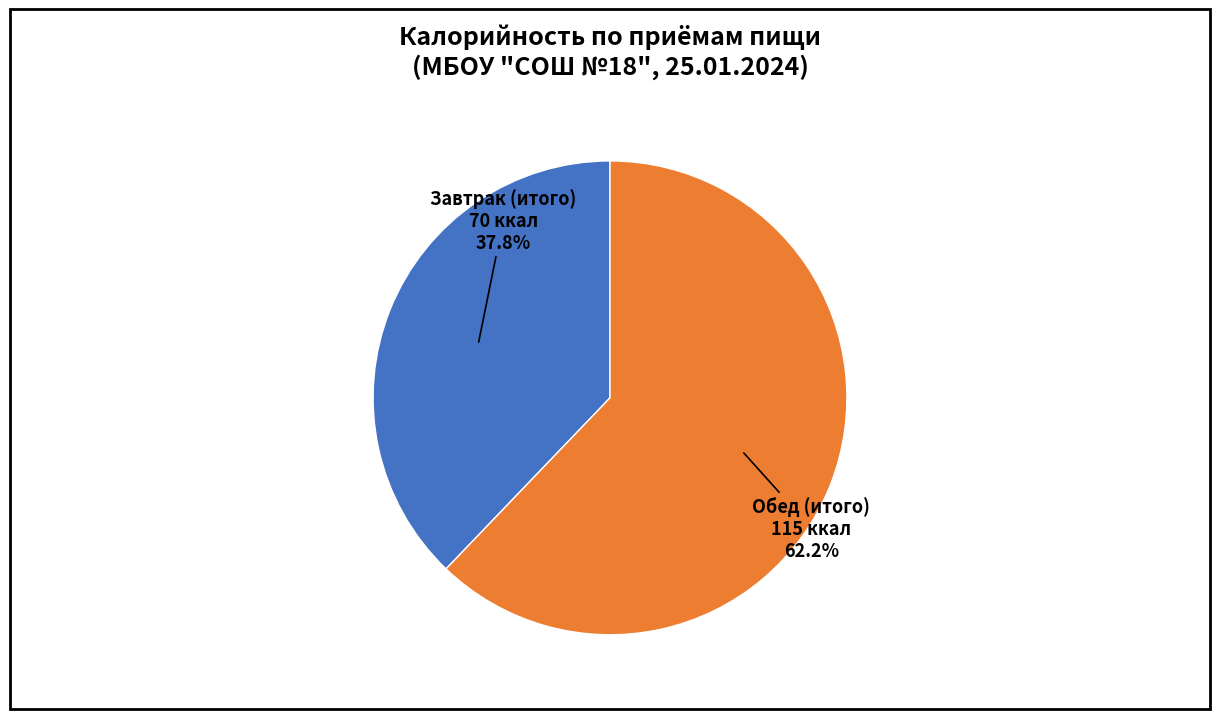

How many slices are in this pie chart?

2